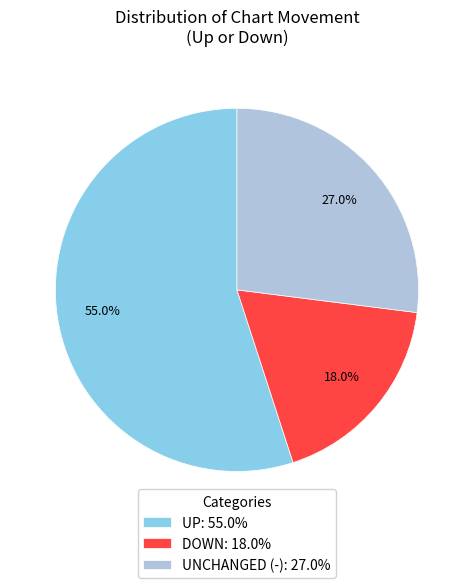

What is the smallest slice in the pie chart?

DOWN: 18.0%